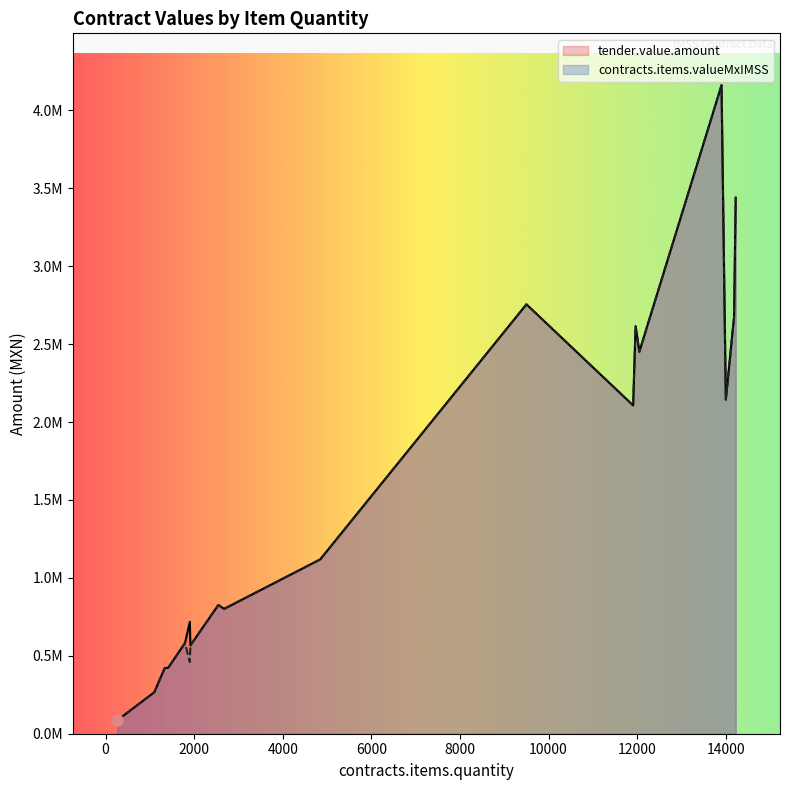

What are all the series names shown in the legend?

tender.value.amount, contracts.items.valueMxIMSS